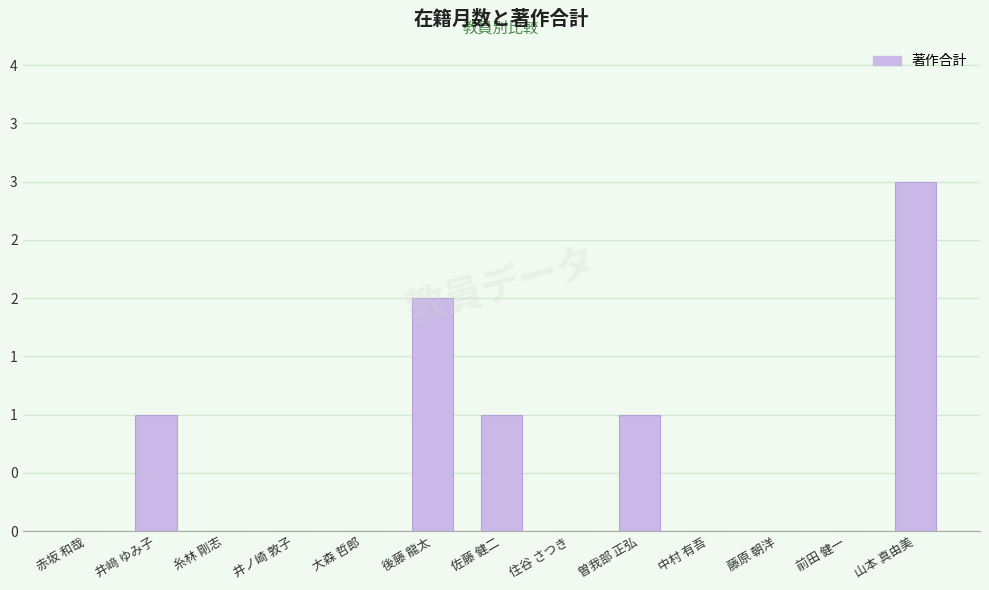

The chart shows a value of 0 at 藤原 朝洋. True or false?

True